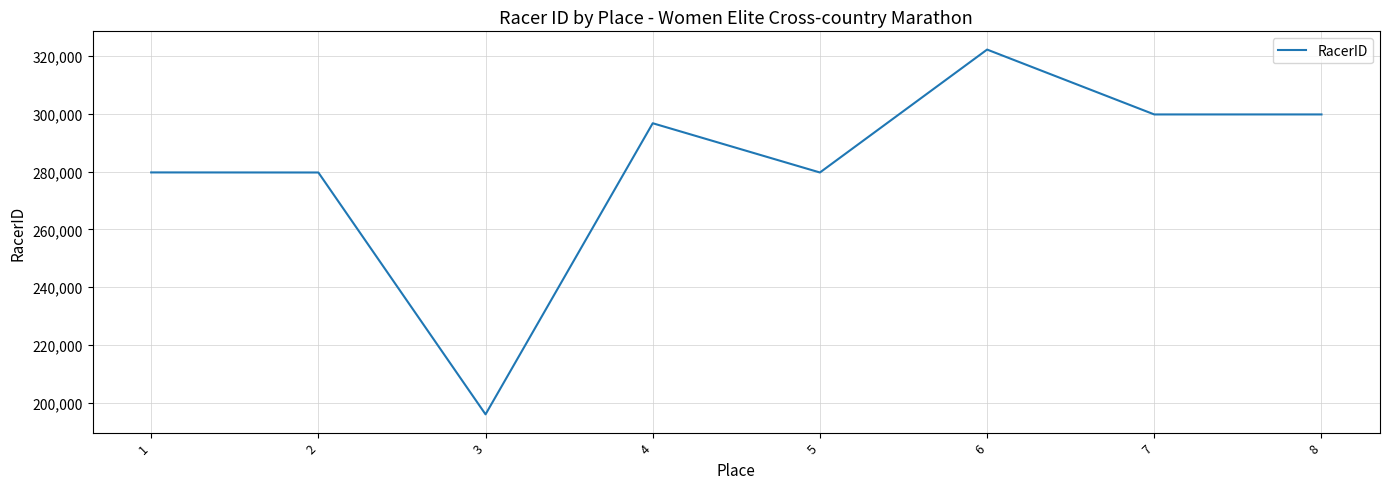

At which category does the data reach its first local valley?

3